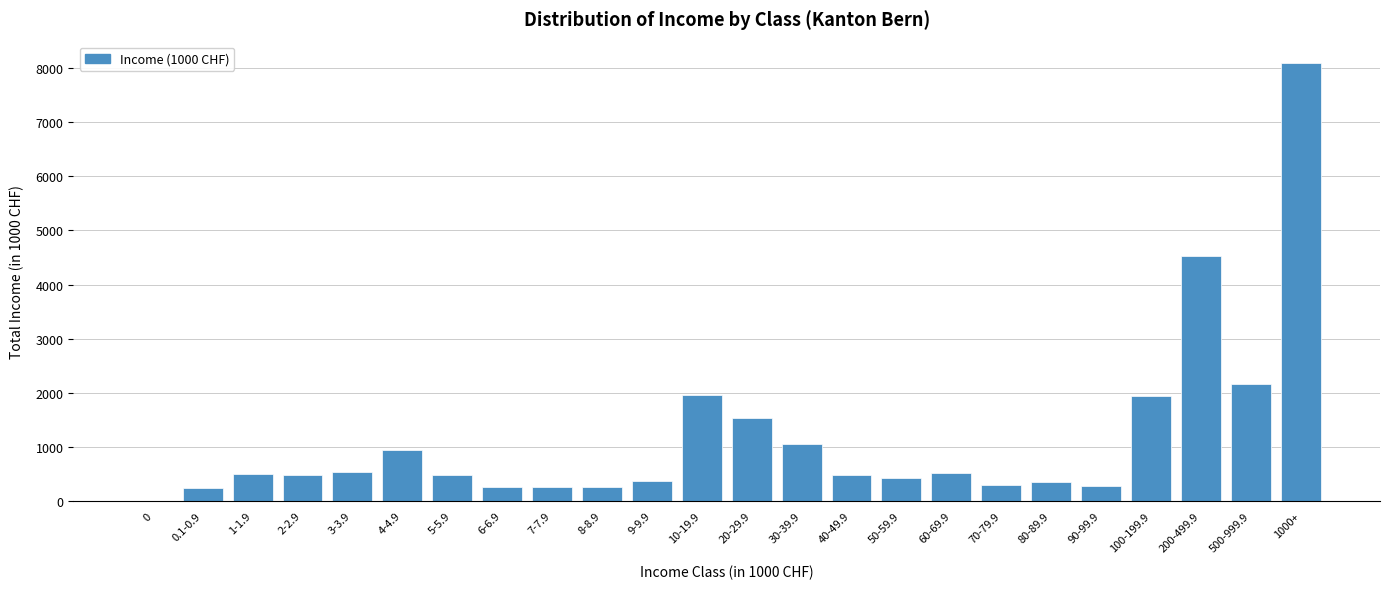

Between 20-29.9 and 9-9.9, which is larger?

20-29.9